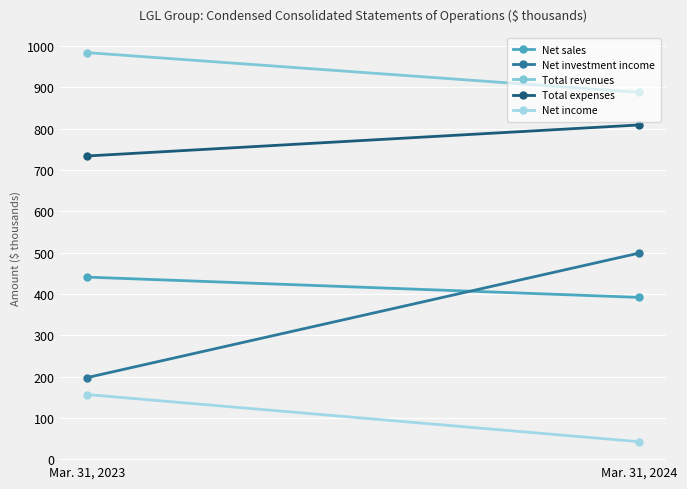

At which label does Net sales reach its minimum?

Mar. 31, 2024